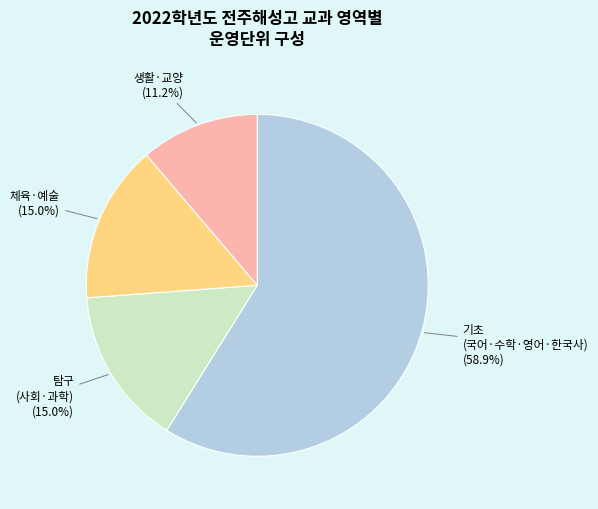

Which category has the smallest portion of the pie?

생활·교양